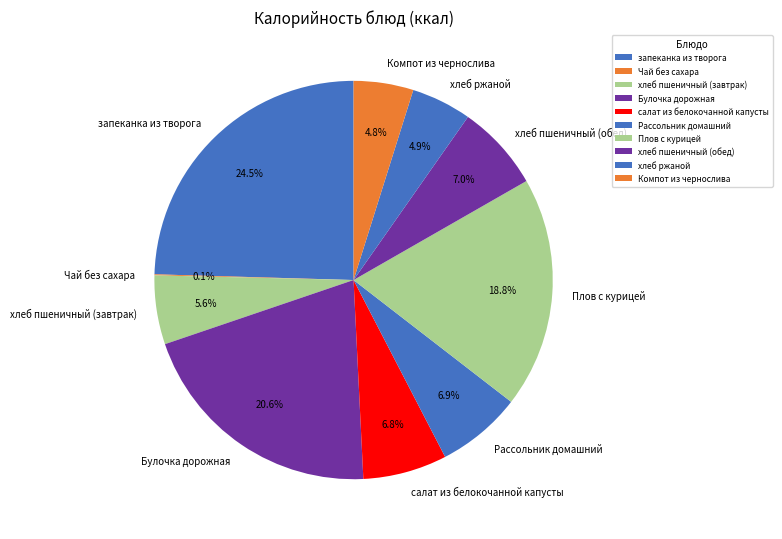

Do Рассольник домашний and хлеб ржаной together represent more than half of the pie?

No